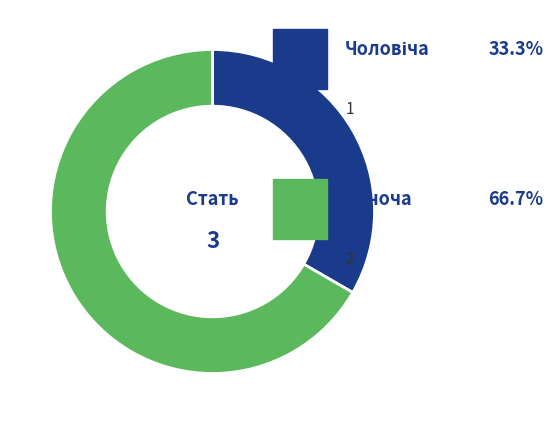

Is there any slice that represents more than half of the pie?

Yes